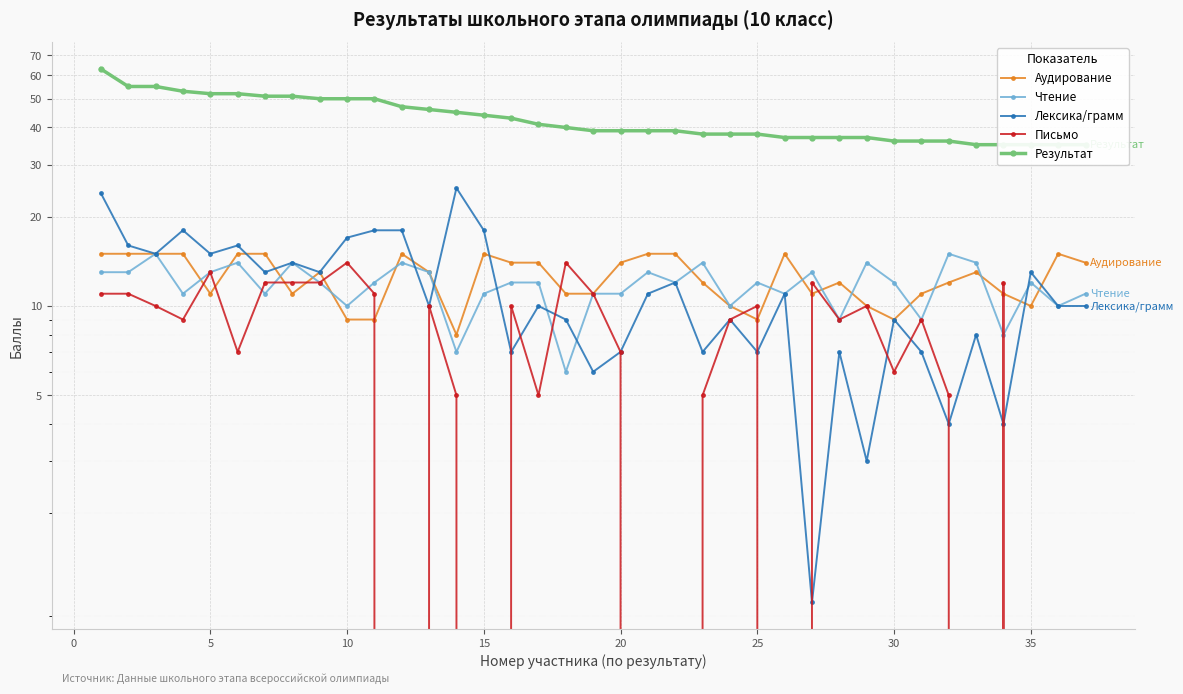

What is the sum of all Чтение values?

434